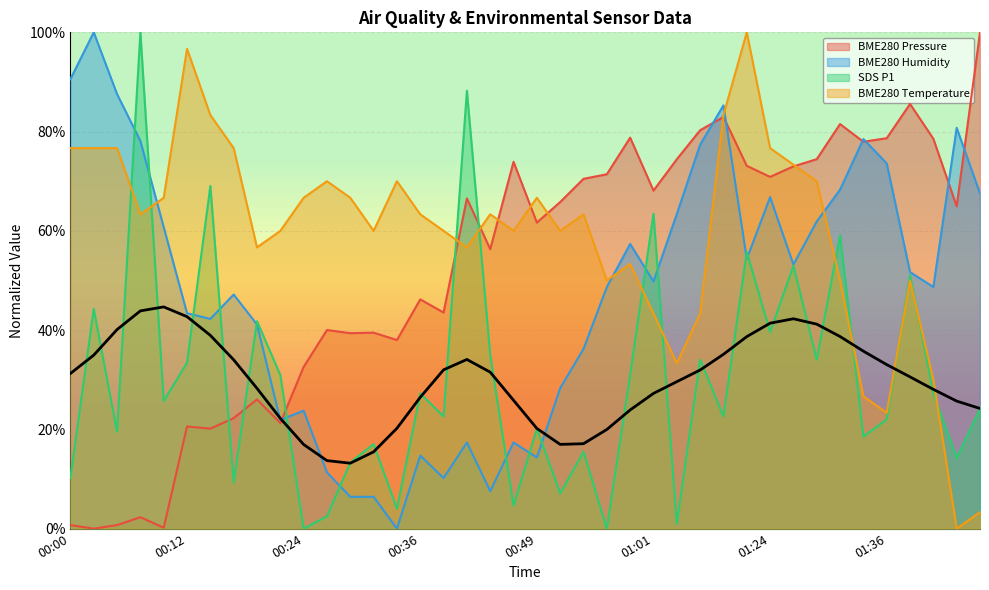

Reading left to right, extract all data points from this chart.

BME280_pressure: 0.7	0.0	0.7	2.3	0.2	20.6	20.1	22.3	26.0	21.3	32.6	40.0	39.4	39.5	38.0	46.2	43.5	66.5	56.3	73.9	61.7	65.8	70.5	71.4	78.8	68.1	74.4	80.3	83.0	73.1	70.9	73.0	74.4	81.5	77.9	78.7	85.6	78.6	65.0	100.0
BME280_humidity: 90.6	100.0	87.5	78.1	60.8	43.4	42.3	47.2	41.1	21.9	23.8	11.3	6.4	6.4	0.0	14.7	10.2	17.4	7.5	17.4	14.3	28.3	36.2	48.7	57.4	49.8	63.4	77.4	85.3	54.3	66.8	53.2	61.9	68.3	78.5	73.6	51.7	48.7	80.8	67.5
SDS_P1: 10.2	44.3	19.5	100.0	25.7	33.4	69.0	9.3	41.8	31.0	0.0	2.5	13.3	17.0	4.0	27.2	22.6	88.2	35.0	4.6	20.1	7.1	15.5	0.0	31.0	63.5	0.9	34.1	22.6	55.7	39.6	52.9	34.1	59.1	18.6	22.0	51.1	27.2	14.2	24.1
BME280_temperature: 76.7	76.7	76.7	63.3	66.7	96.7	83.3	76.7	56.7	60.0	66.7	70.0	66.7	60.0	70.0	63.3	60.0	56.7	63.3	60.0	66.7	60.0	63.3	50.0	53.3	43.3	33.3	43.3	83.3	100.0	76.7	73.3	70.0	50.0	26.7	23.3	50.0	30.0	0.0	3.3